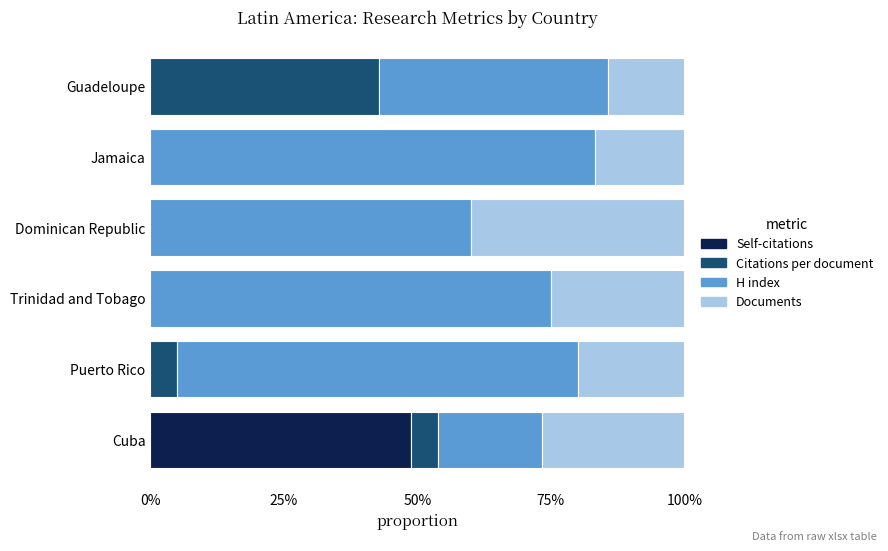

What are all the series names shown in the legend?

Self-citations, Citations per document, H index, Documents